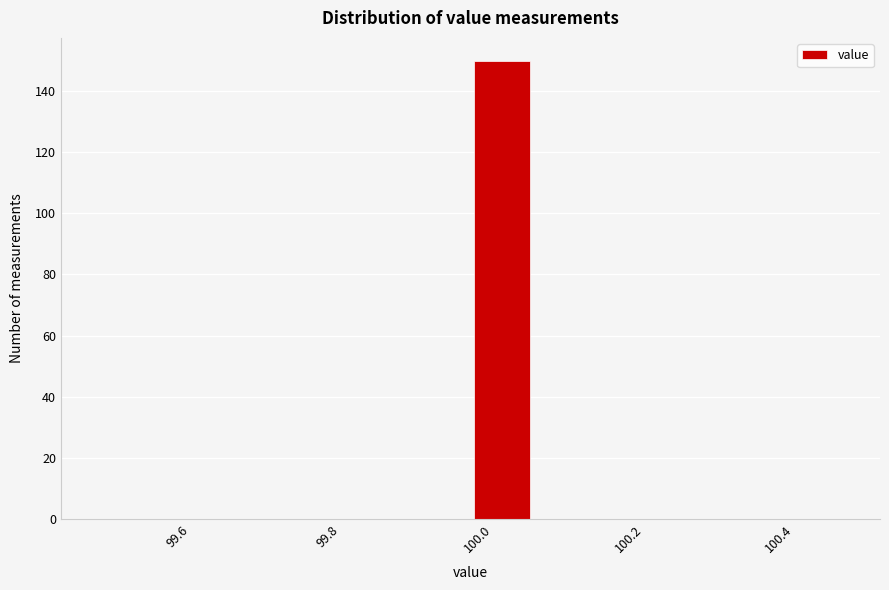

Reading left to right, transcribe this chart: for each bar, give the range it covers on the x-axis and its height. Neither the bar edges nor the heights are printed on the chart, so give them approximately, as read against the axes.

99.50 to 99.58: 0
99.58 to 99.66: 0
99.66 to 99.74: 0
99.74 to 99.82: 0
99.82 to 99.90: 0
99.90 to 100.00: 0
100.00 to 100.08: 150
100.08 to 100.16: 0
100.16 to 100.24: 0
100.24 to 100.32: 0
100.32 to 100.40: 0
100.40 to 100.50: 0